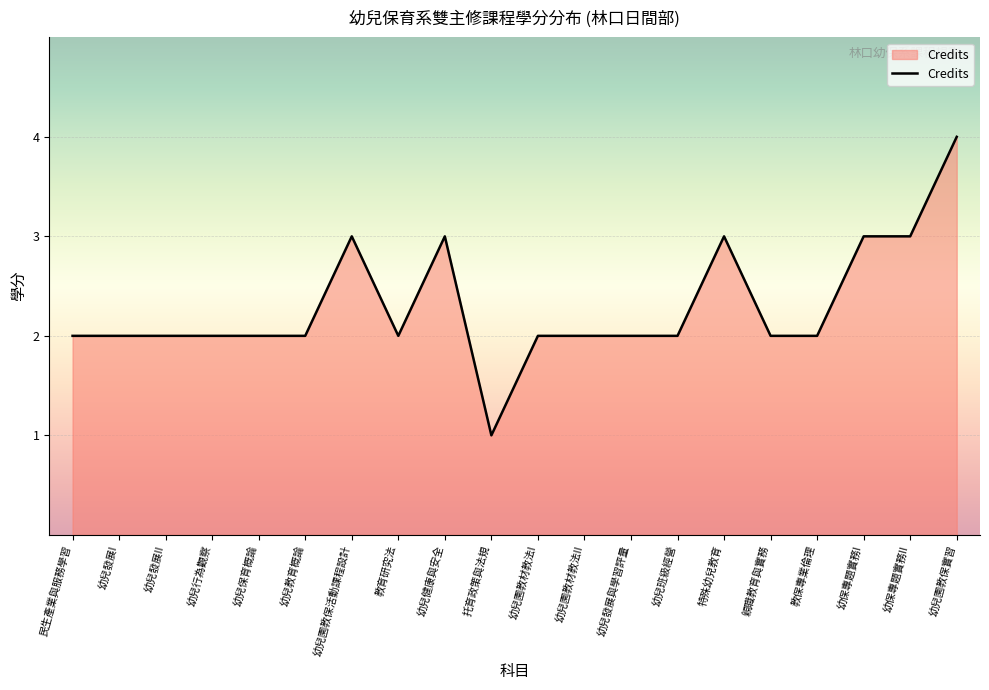

What is the ratio of the value at 幼兒保育概論 to the value at 幼兒發展II?

1.0